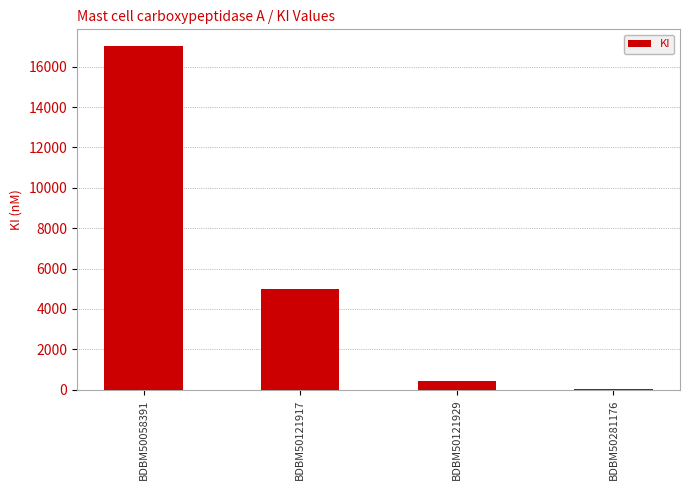

The value at BDBM50058391 is 17000.0. True or false?

True